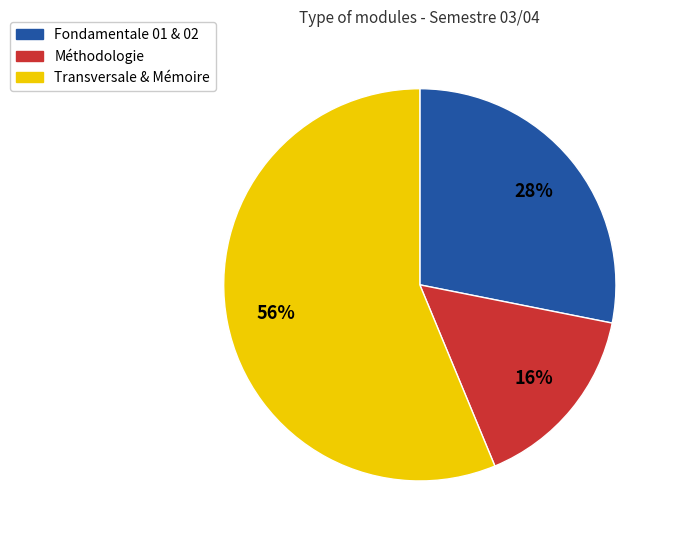

To the nearest percent, what is the average slice percentage?

33%